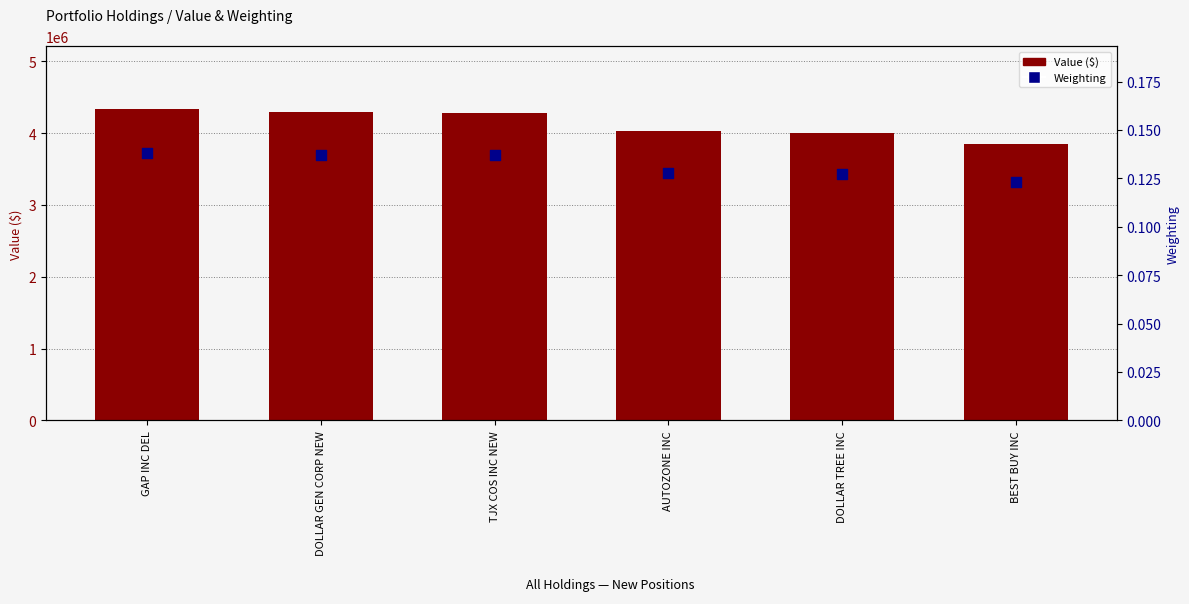

Which series contains the highest Y value?

Value ($)